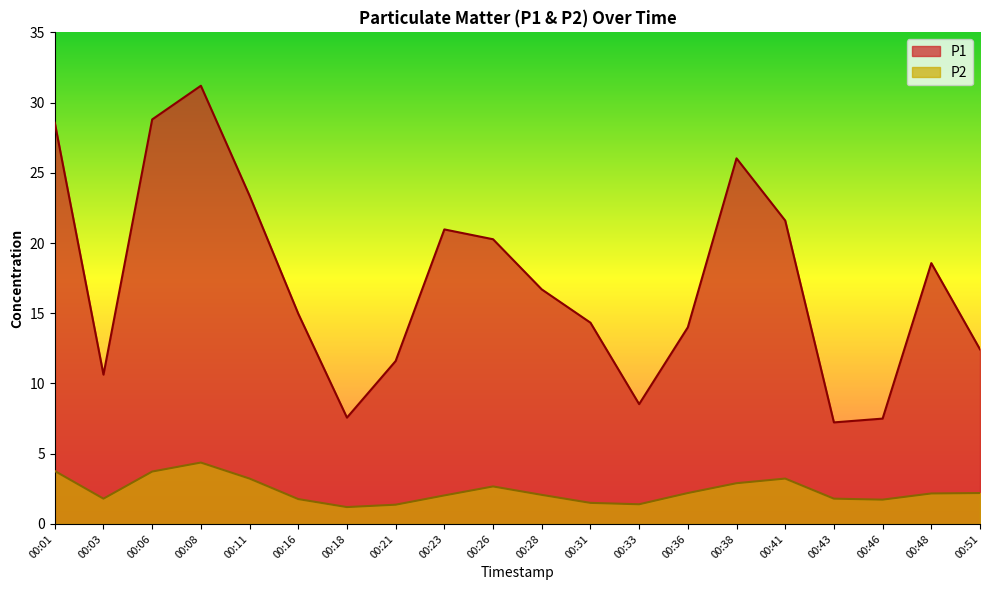

Which series has the widest spread of values?

P1